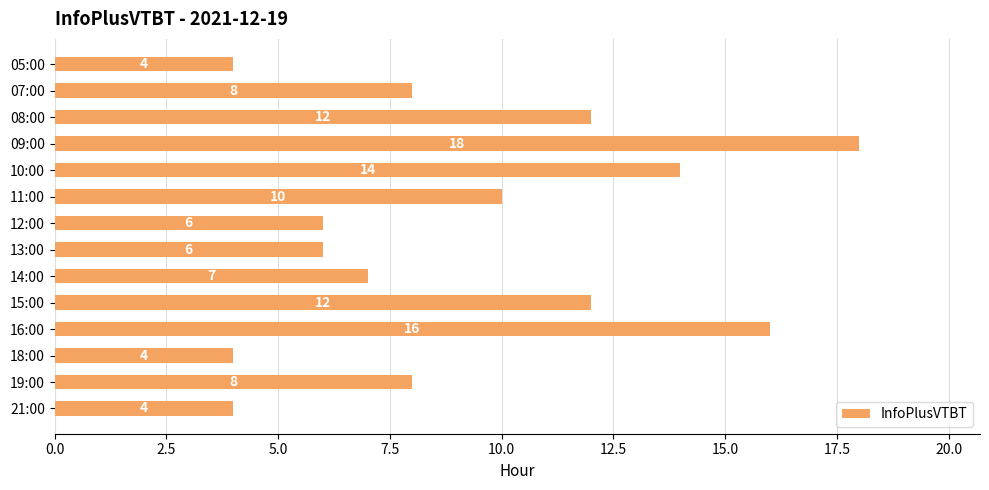

Is it true that the value at 19:00 is 14?

False